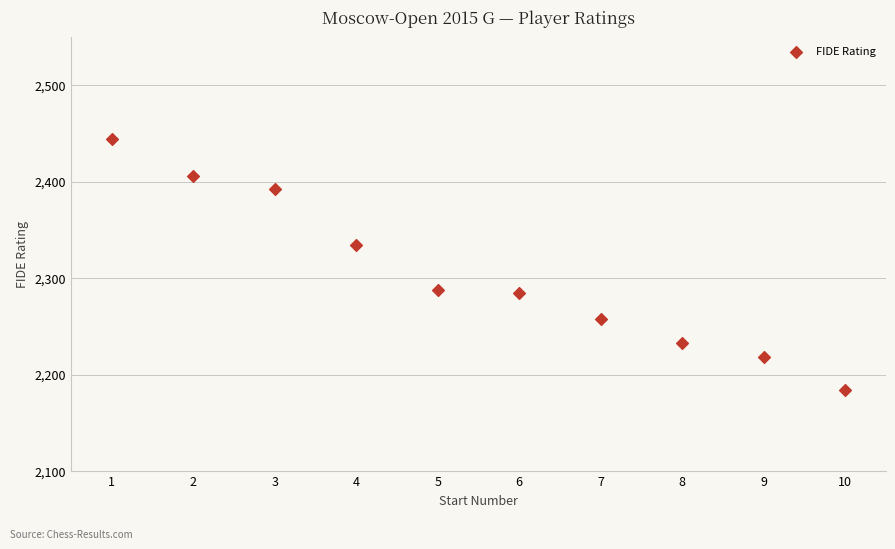

What Y value in the scatter plot is closest to 2314?

2334